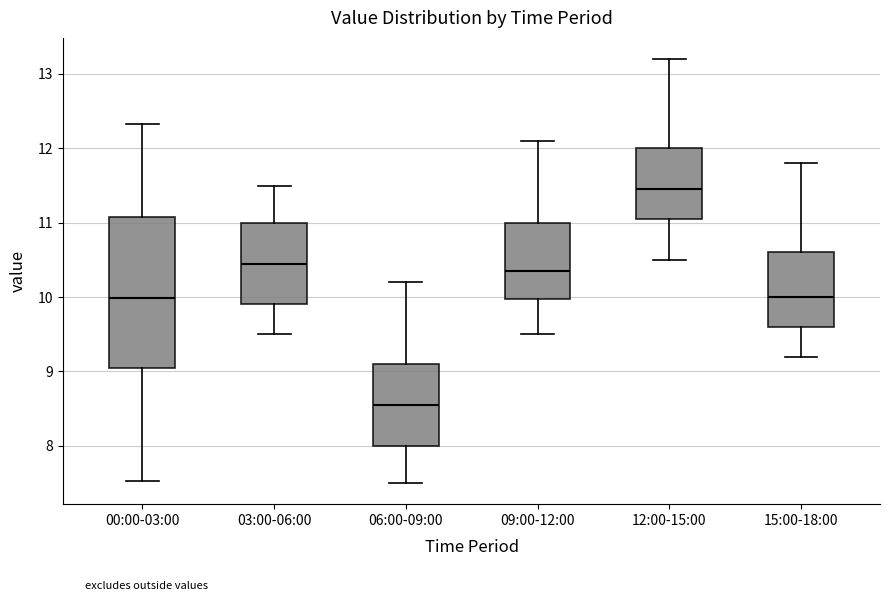

Reading left to right, transcribe this box plot: for each box, give where its median line is, the range the box spans, and where its two whiskers end, as read against the y-axis. The values are not printed on the chart, so give them approximately, as read against the axis.

00:00-03:00: median 10.0, box 9.1 to 11.1, whiskers 7.5 to 12.3
03:00-06:00: median 10.5, box 9.9 to 11.0, whiskers 9.5 to 11.5
06:00-09:00: median 8.6, box 8.0 to 9.1, whiskers 7.5 to 10.2
09:00-12:00: median 10.4, box 10.0 to 11.0, whiskers 9.5 to 12.1
12:00-15:00: median 11.5, box 11.1 to 12.0, whiskers 10.5 to 13.2
15:00-18:00: median 10.0, box 9.6 to 10.6, whiskers 9.2 to 11.8